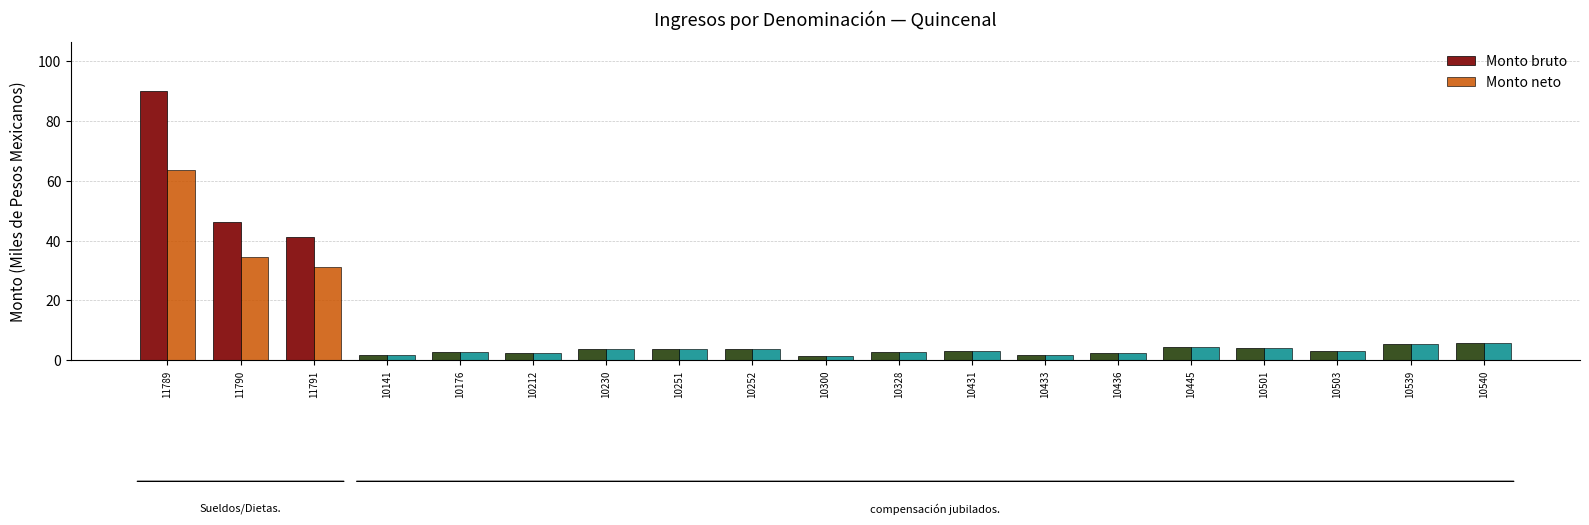

What is the value of the Monto neto bar at the 18th from the left?

5.6